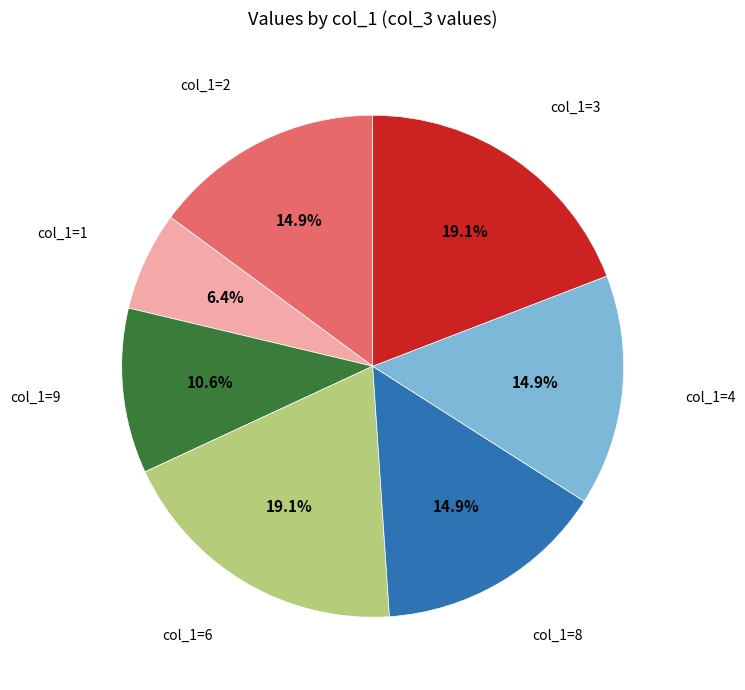

Is there a majority slice in this chart?

No